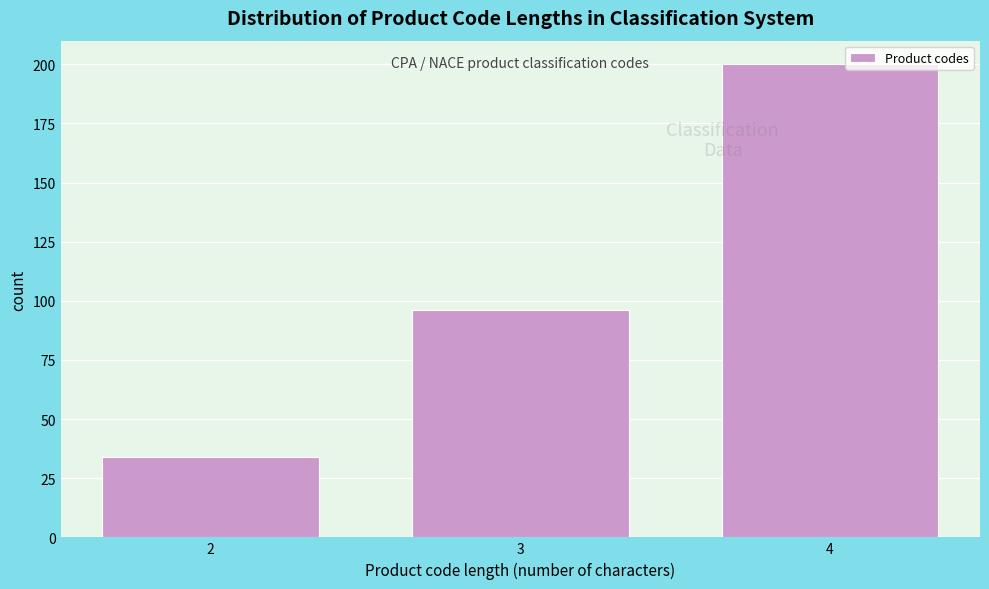

Reading right to left, list all the values displayed in this chart.

4=200	3=96	2=34